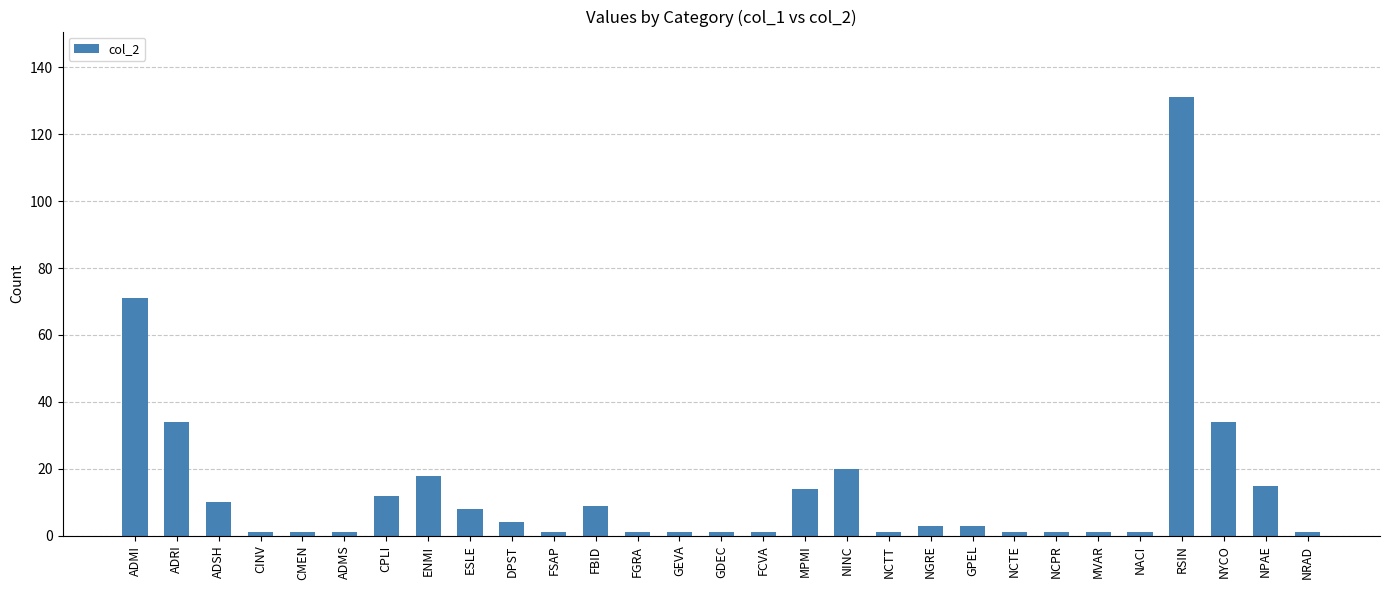

The value at NPAE is 7. True or false?

False